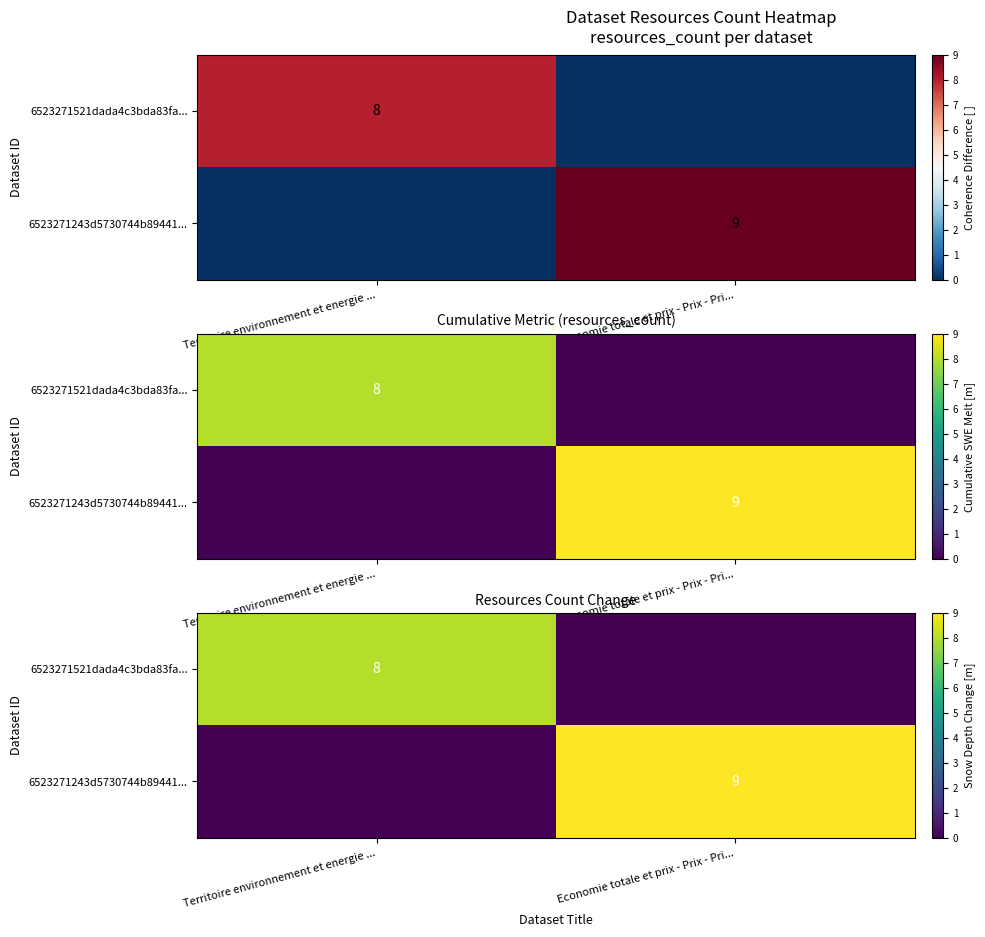

What is the approximate value of 6523271243d5730744b89441... at Economie totale et prix - Prix - Pri...?

9